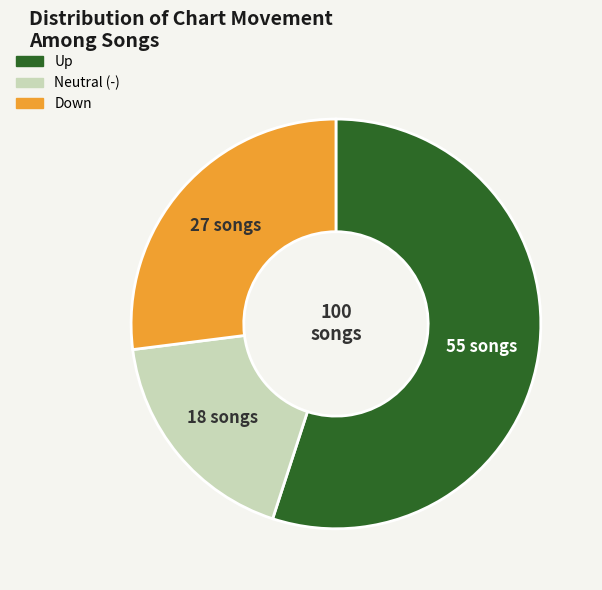

Is there a majority slice in this chart?

Yes